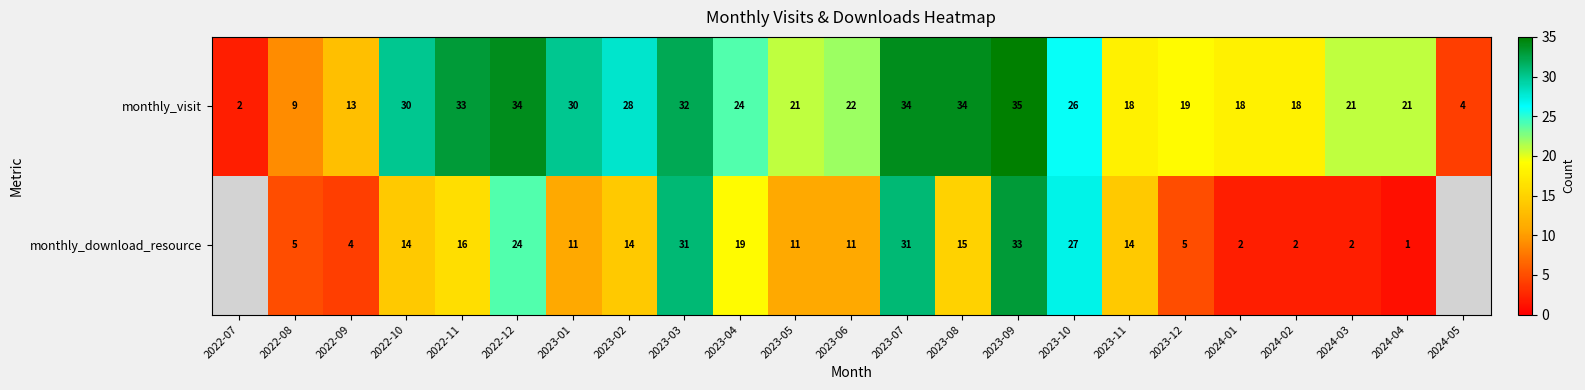

At 2023-02, list the series in order from smallest to largest.

monthly_download_resource, monthly_visit